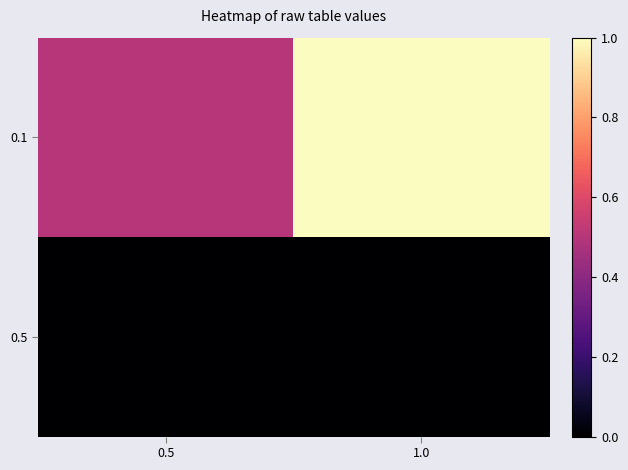

Rank the series by their average value, from highest to lowest.

0.1, 0.5